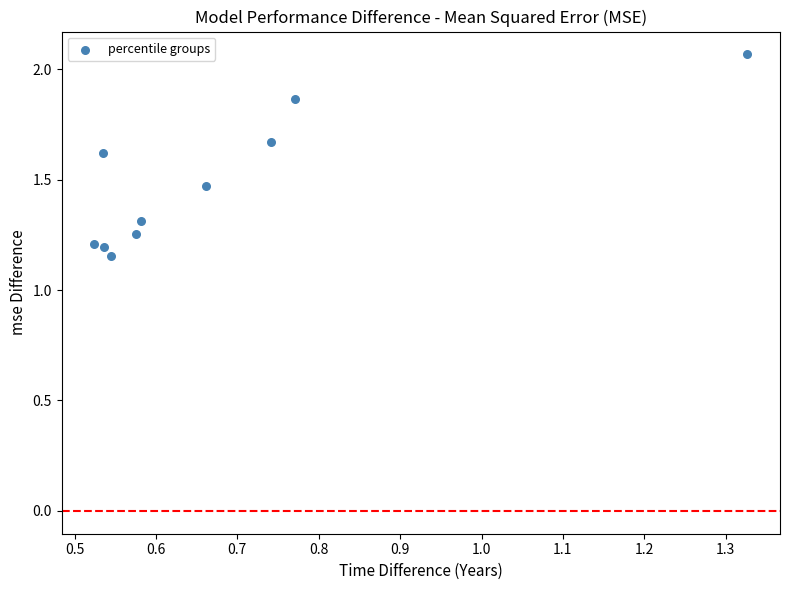

What is the average X value?

0.7